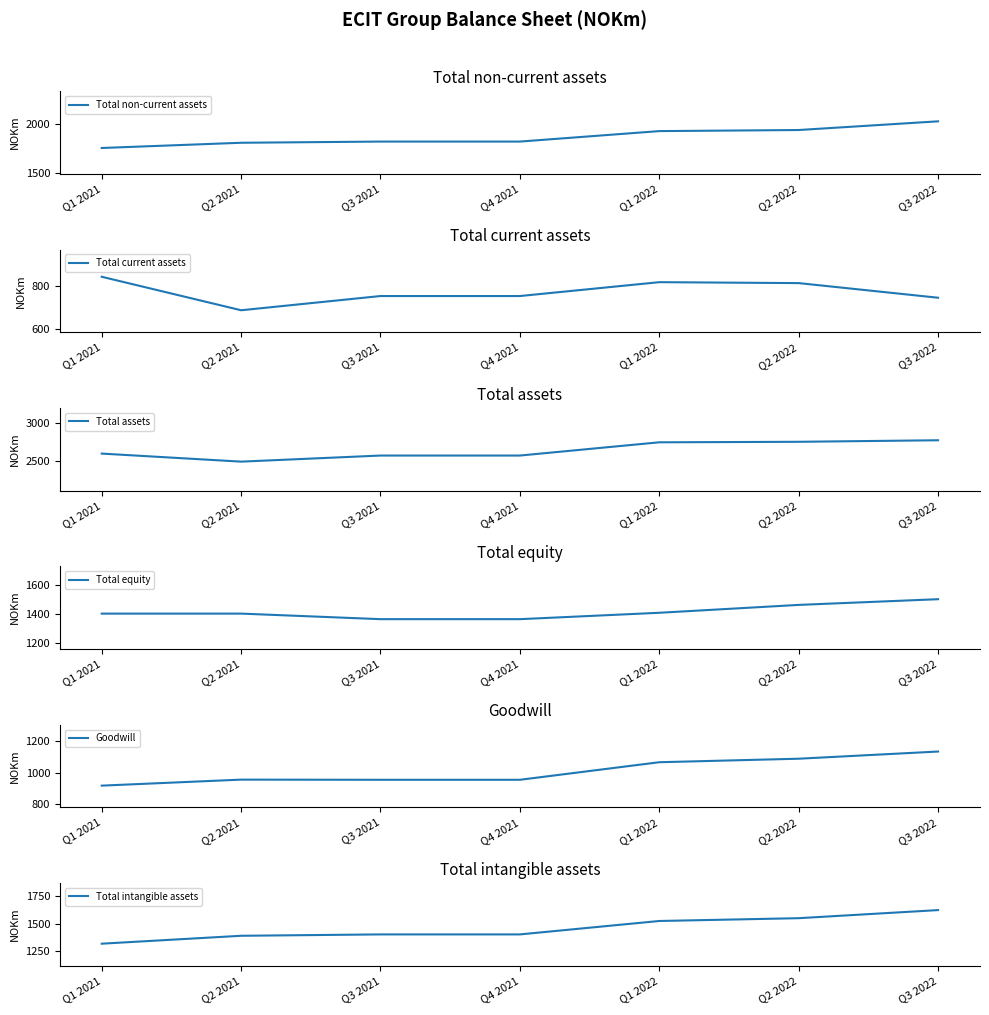

What is the label of the 5th point from the left?

Q1 2022